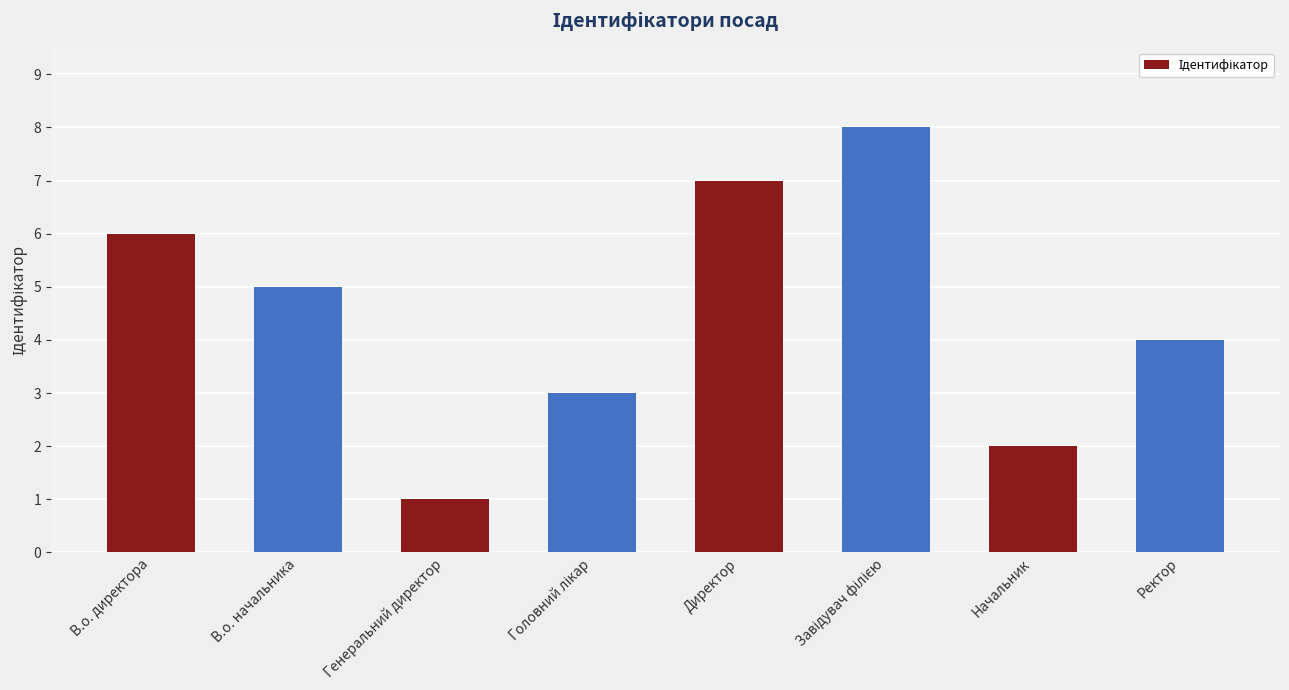

Where does the data first go above 5?

В.о. директора